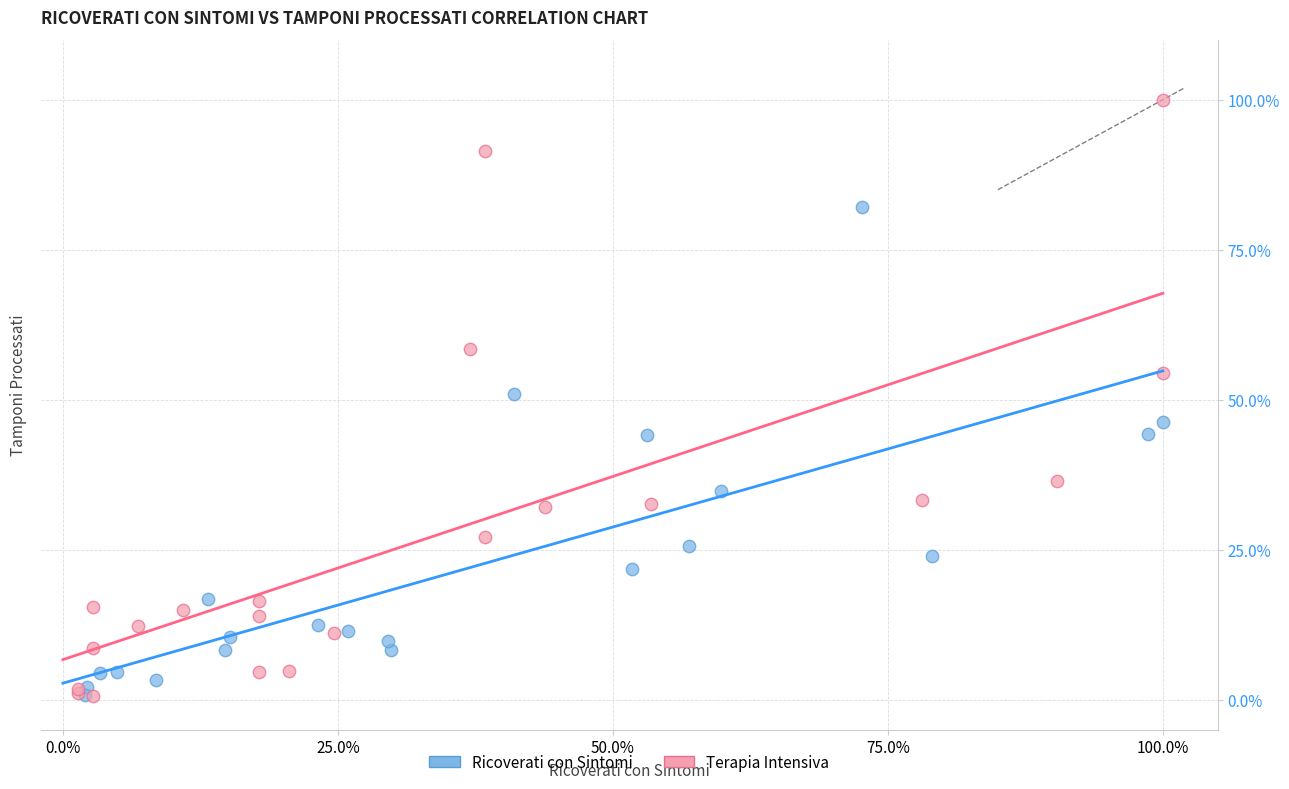

What are all the series names shown in the legend?

Ricoverati con Sintomi, Terapia Intensiva